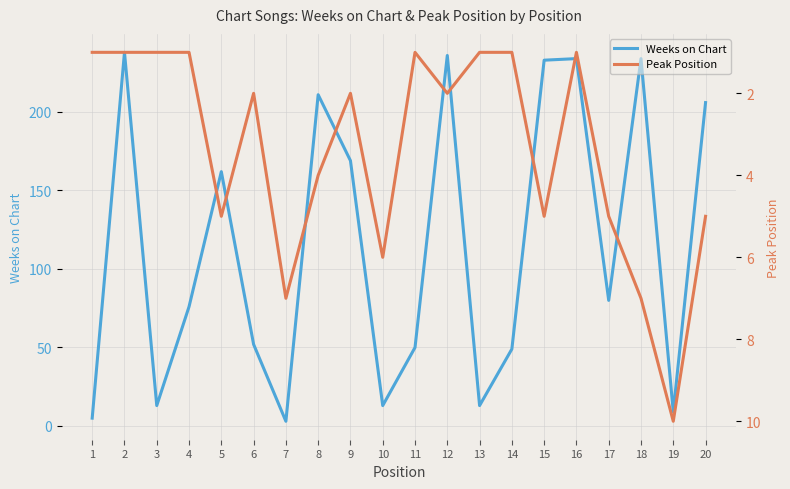

How many distinct data groups are displayed?

2